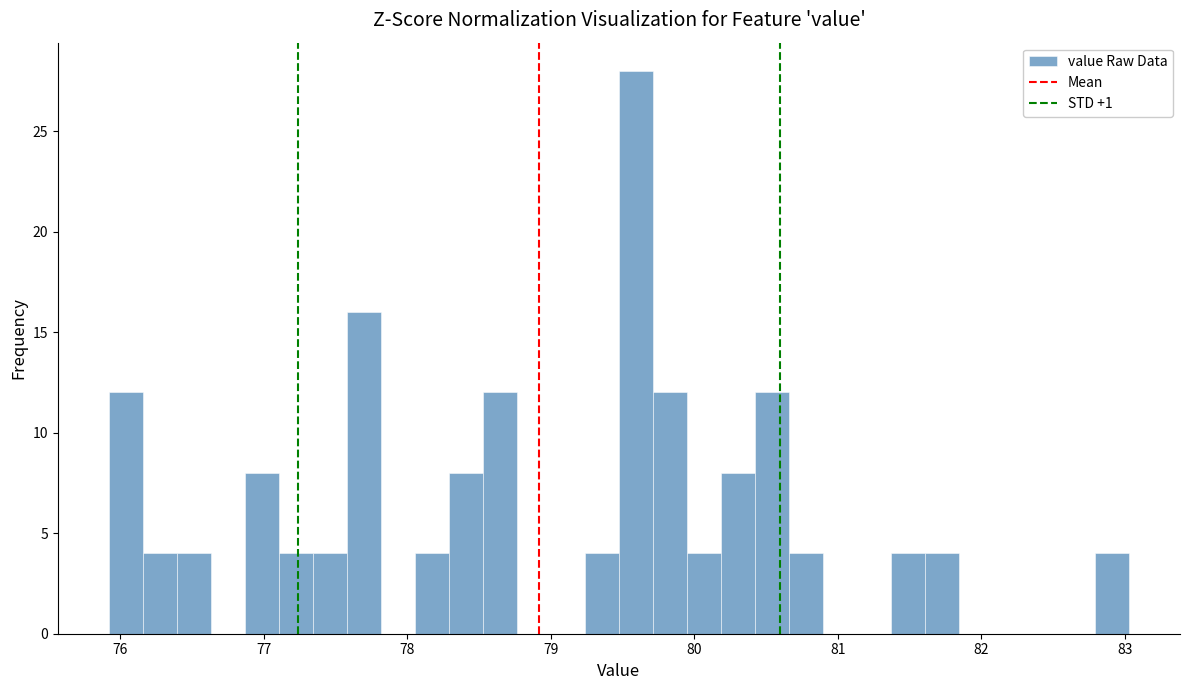

Around what value on the x-axis is the tallest bar? Give the approximate position of its centre, as read against the axis.

79.6